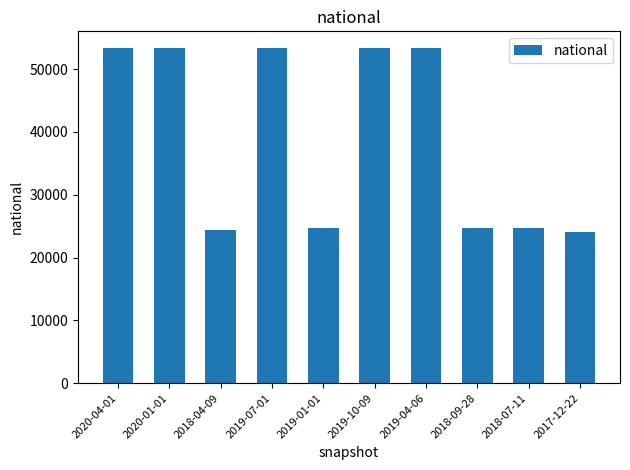

The chart shows a value of 35439 at 2018-09-28. True or false?

False